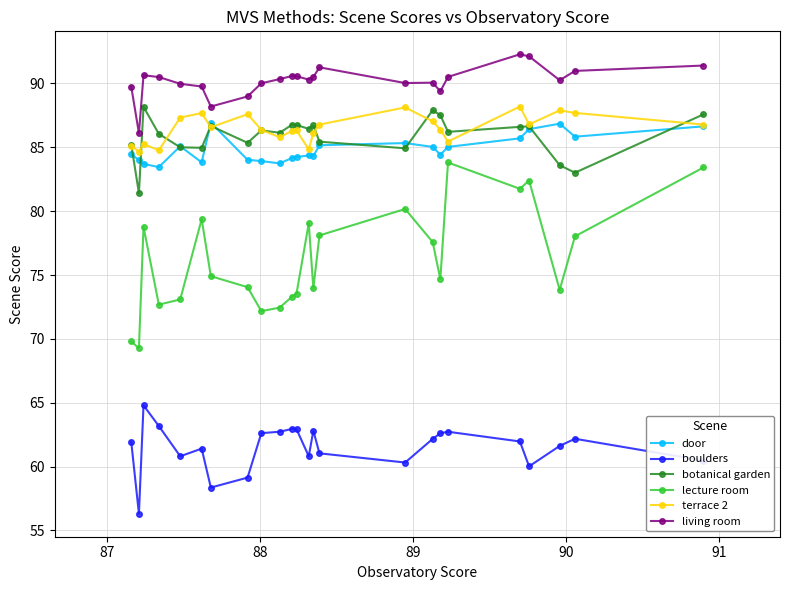

Which series has the widest spread of values?

lecture room